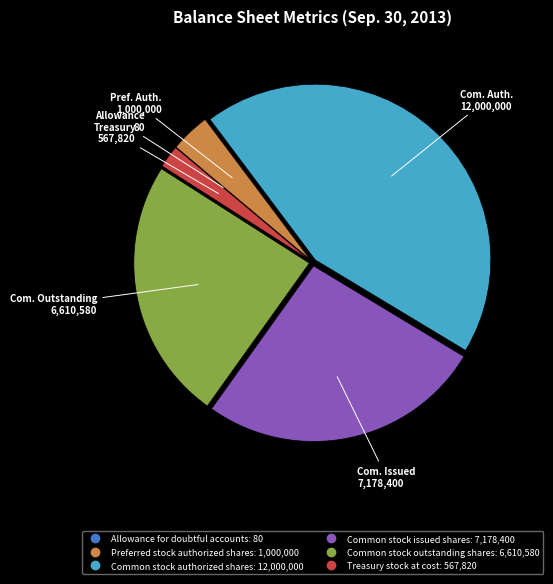

What is the largest slice in the pie chart?

Common stock authorized shares